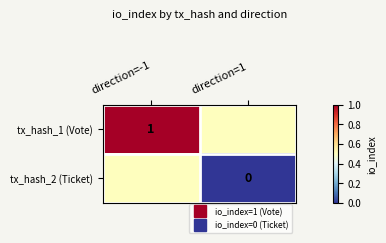

At which category does the chart reach its peak across all series?

direction=-1